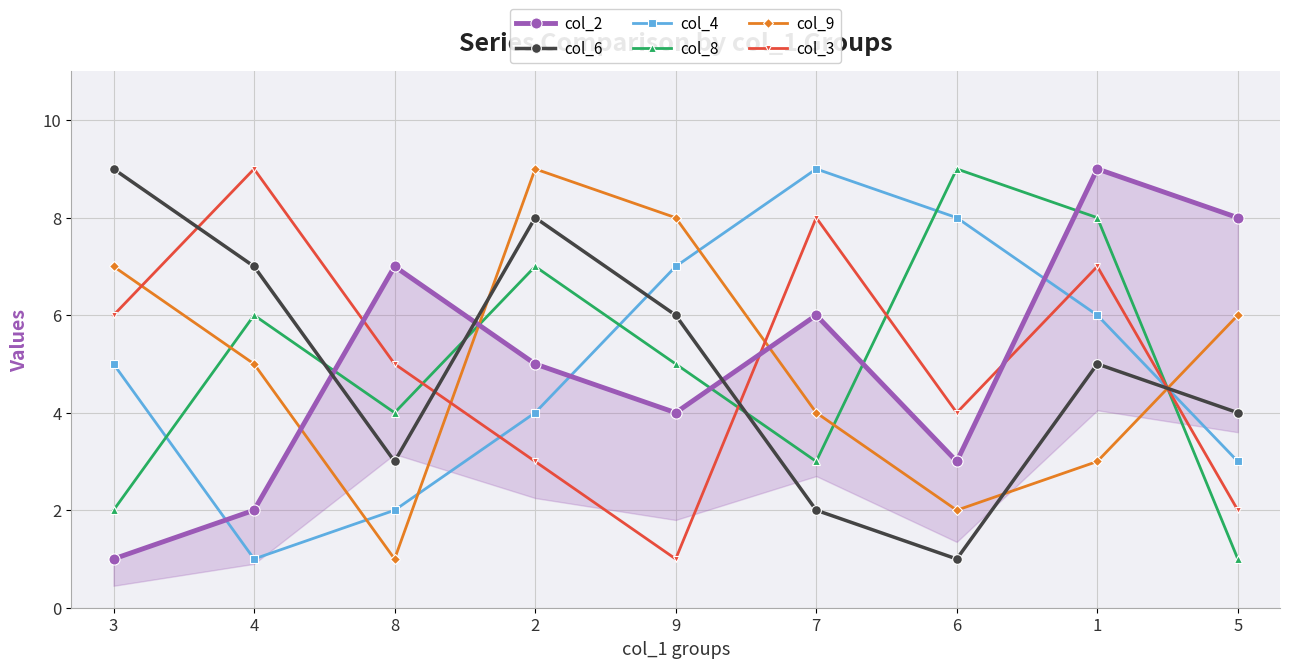

Is it true that col_2 equals 13 at 1?

False